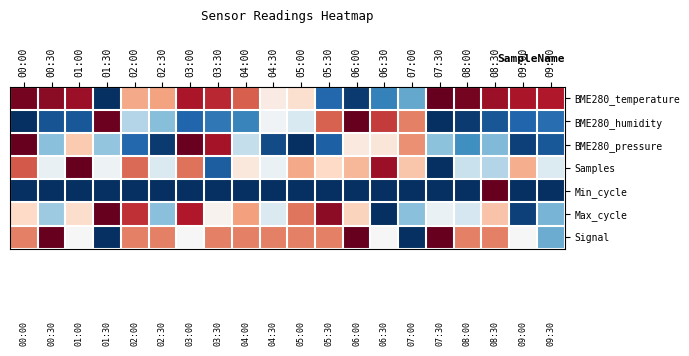

Which has a higher value, 08:00 or 07:00?

08:00